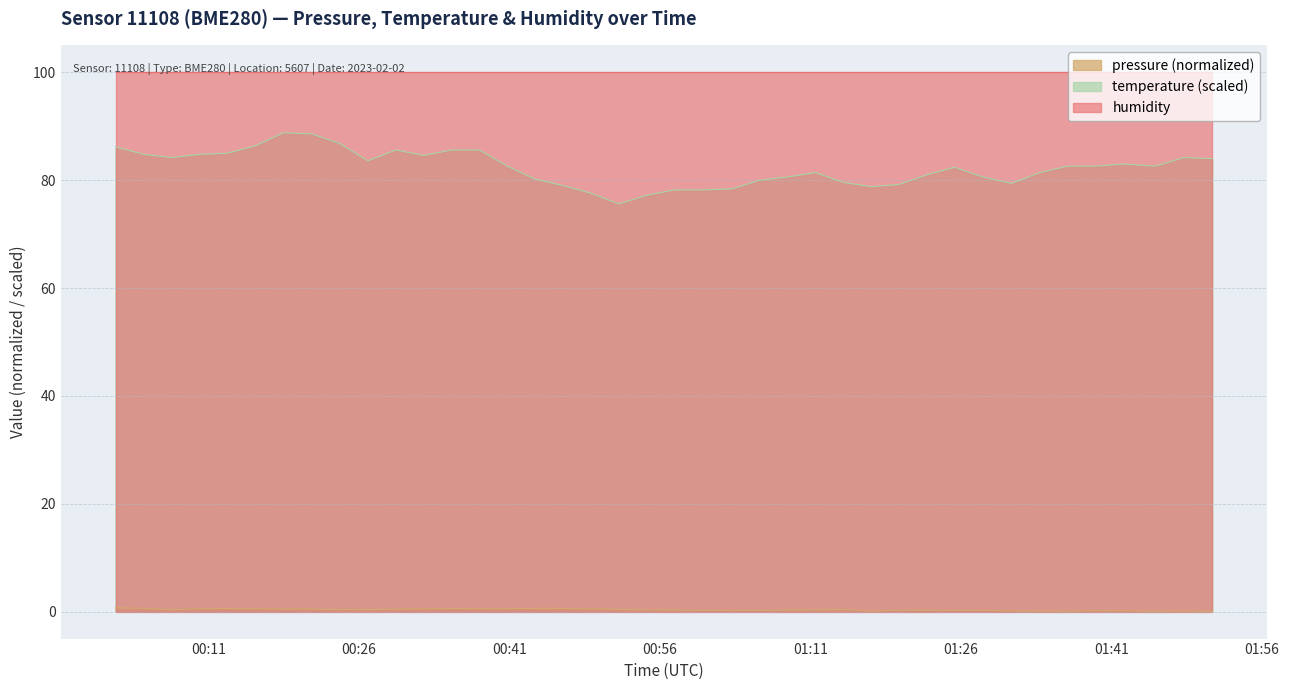

True or false: pressure and temperature intersect in this chart.

False